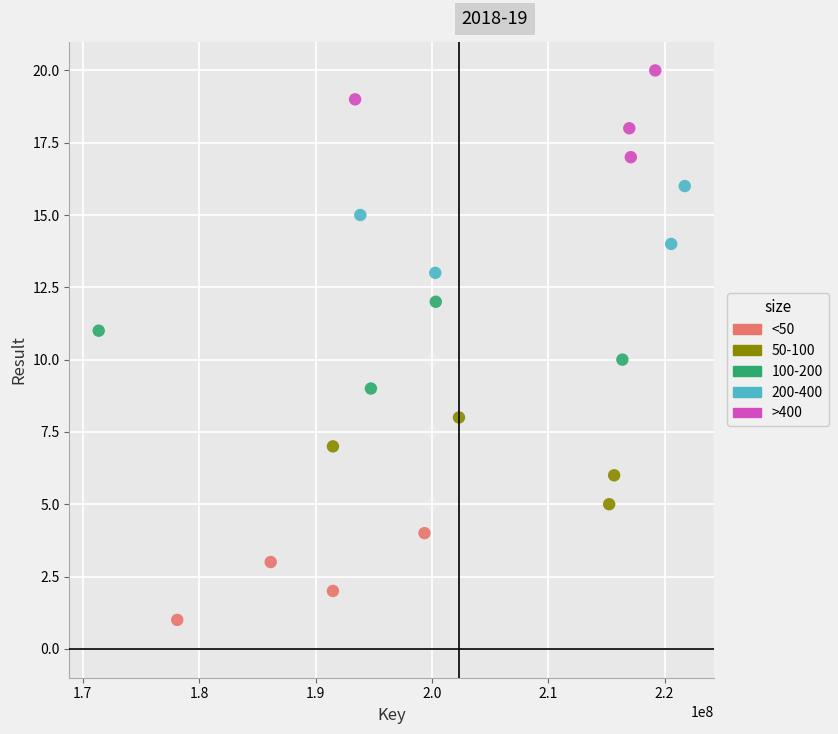

Which series contains the lowest Y value?

<50